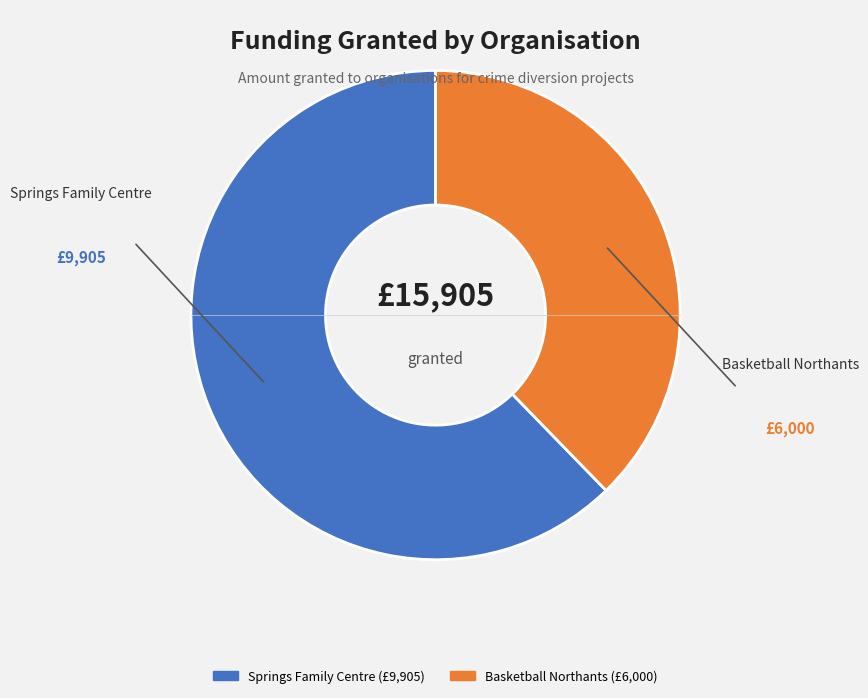

True or false: Springs Family Centre accounts for 69% of the total.

False